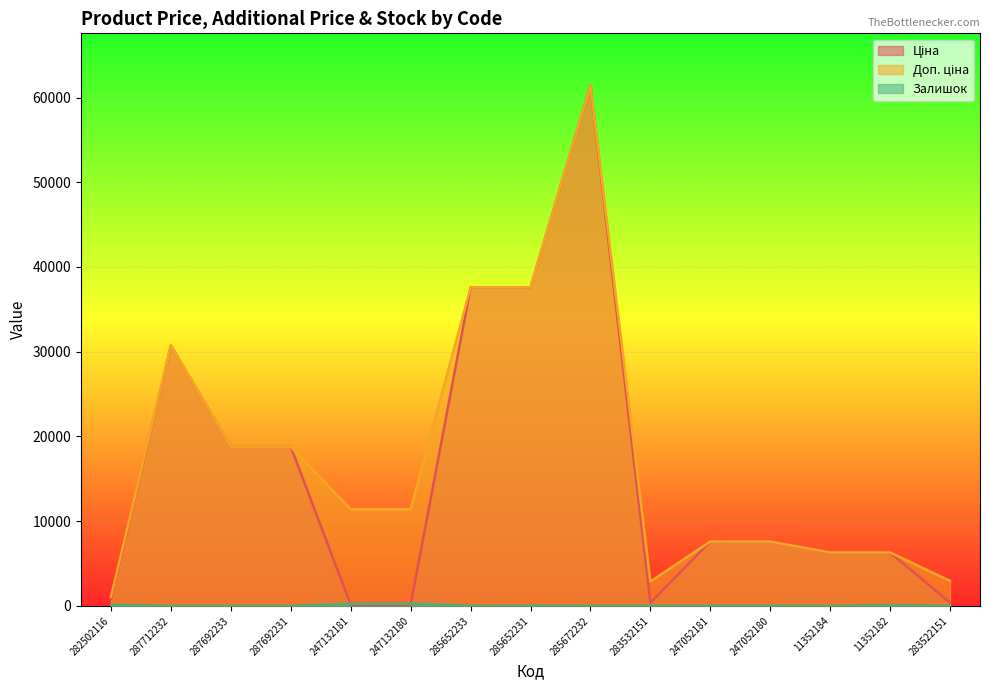

How many distinct data groups are displayed?

3